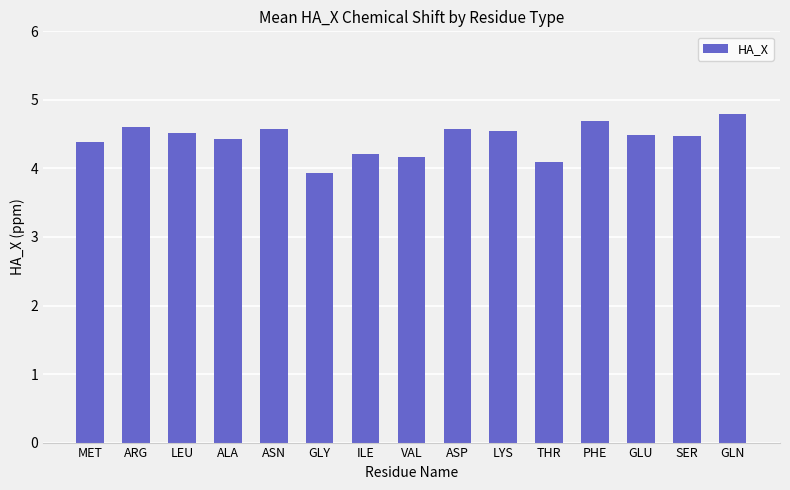

What is the average value?

4.4